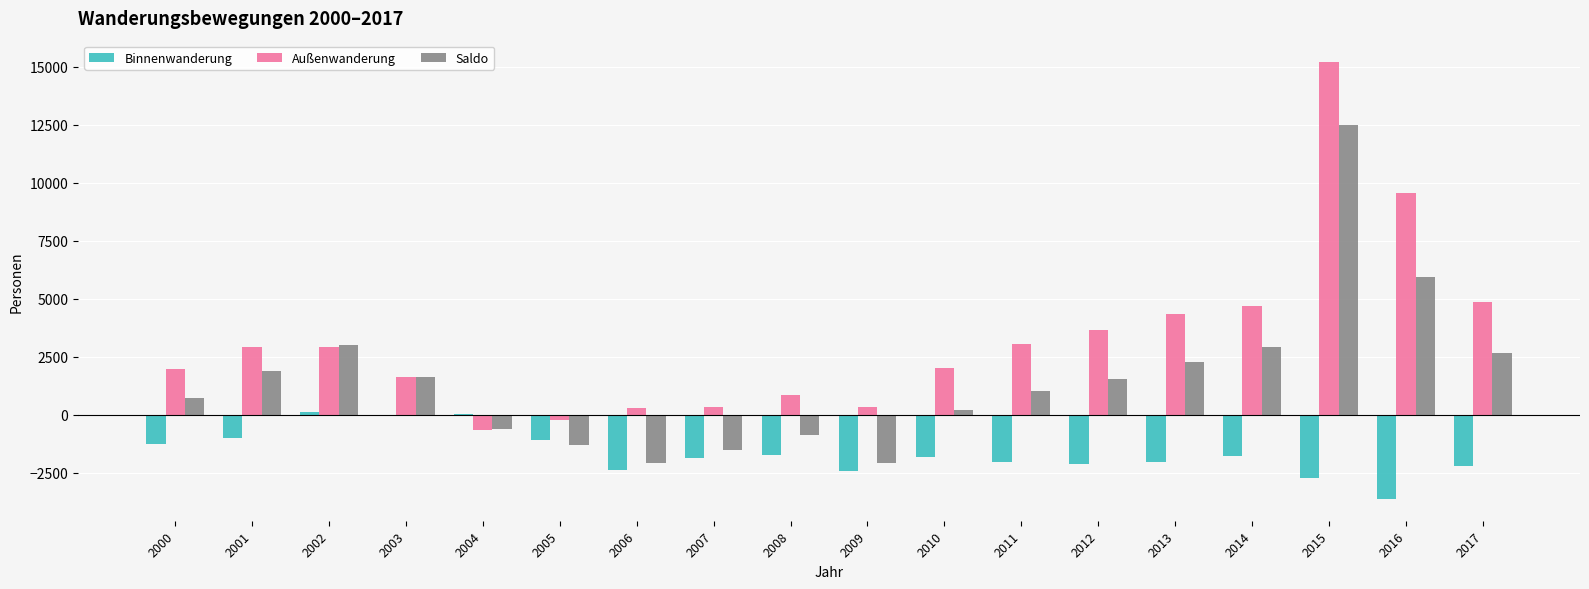

What is the sum of the Binnenwanderung values at 2003 and 2006?

-2368